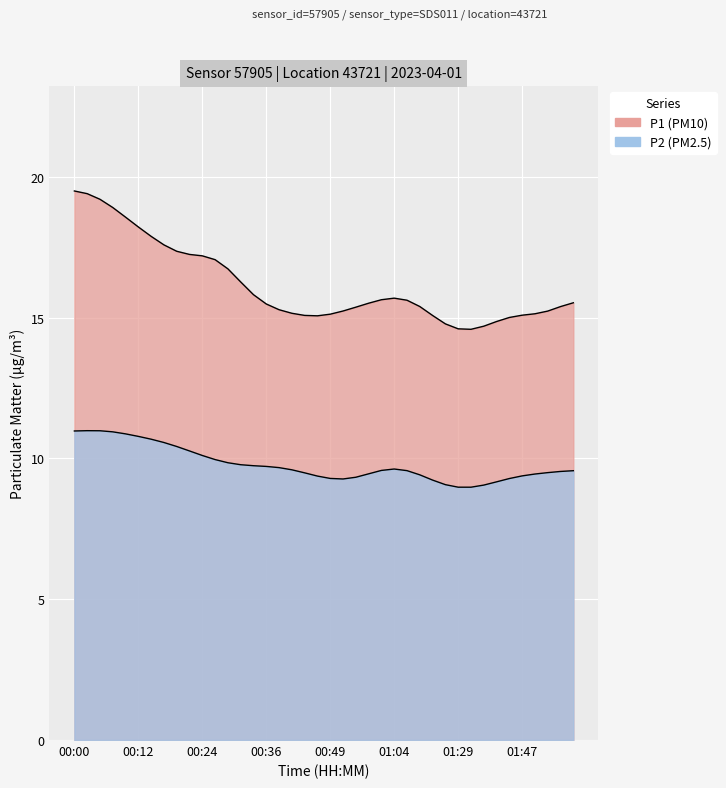

Does the chart display data point markers on the line(s)?

No